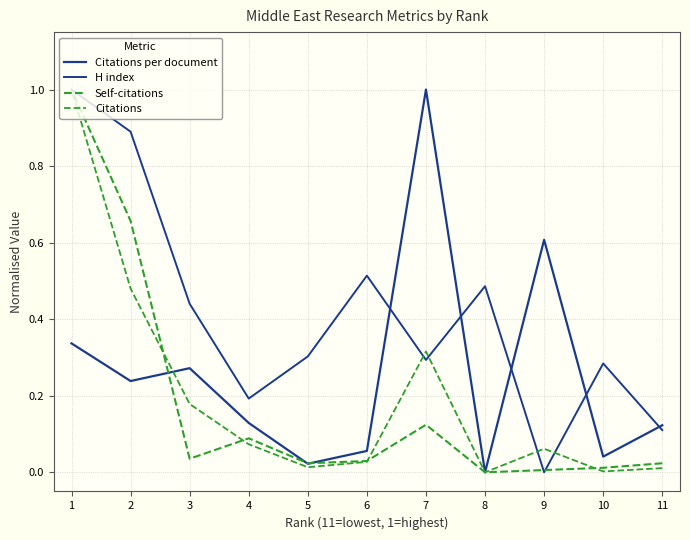

How many distinct data groups are displayed?

4